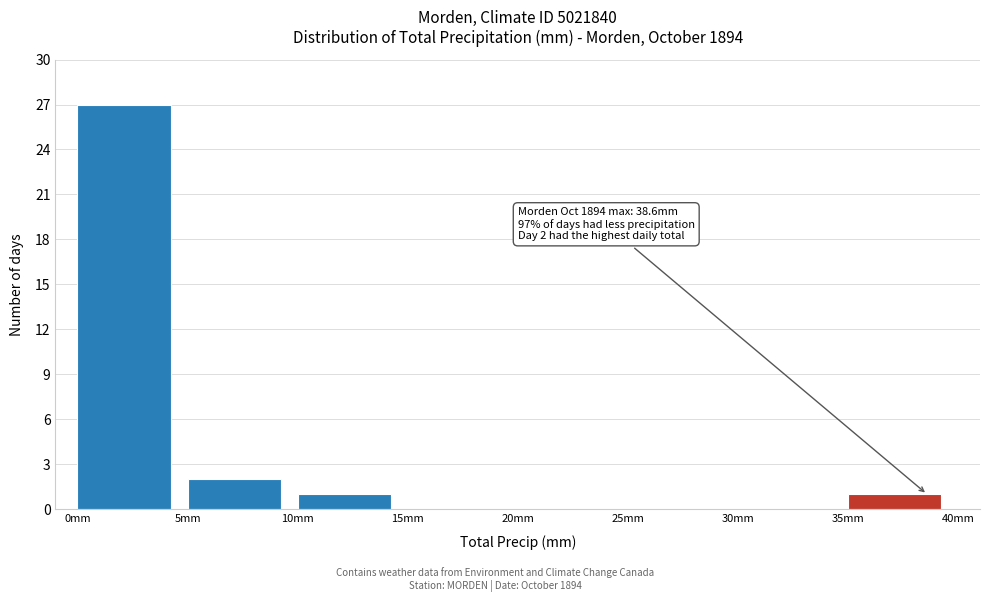

Over which range of the x-axis is the bar tallest?

0 to 5